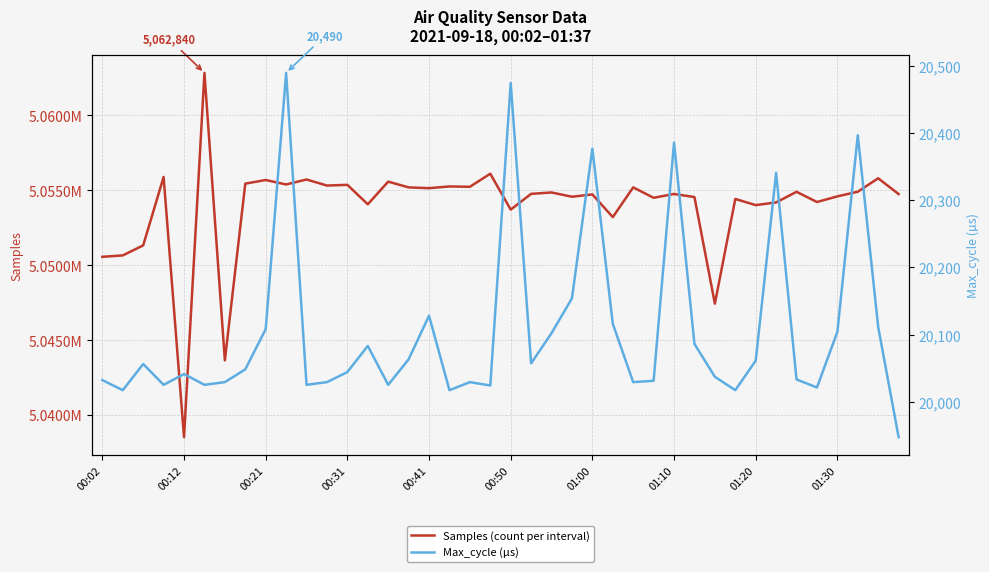

At how many categories does at least one series exceed 2156796?

40